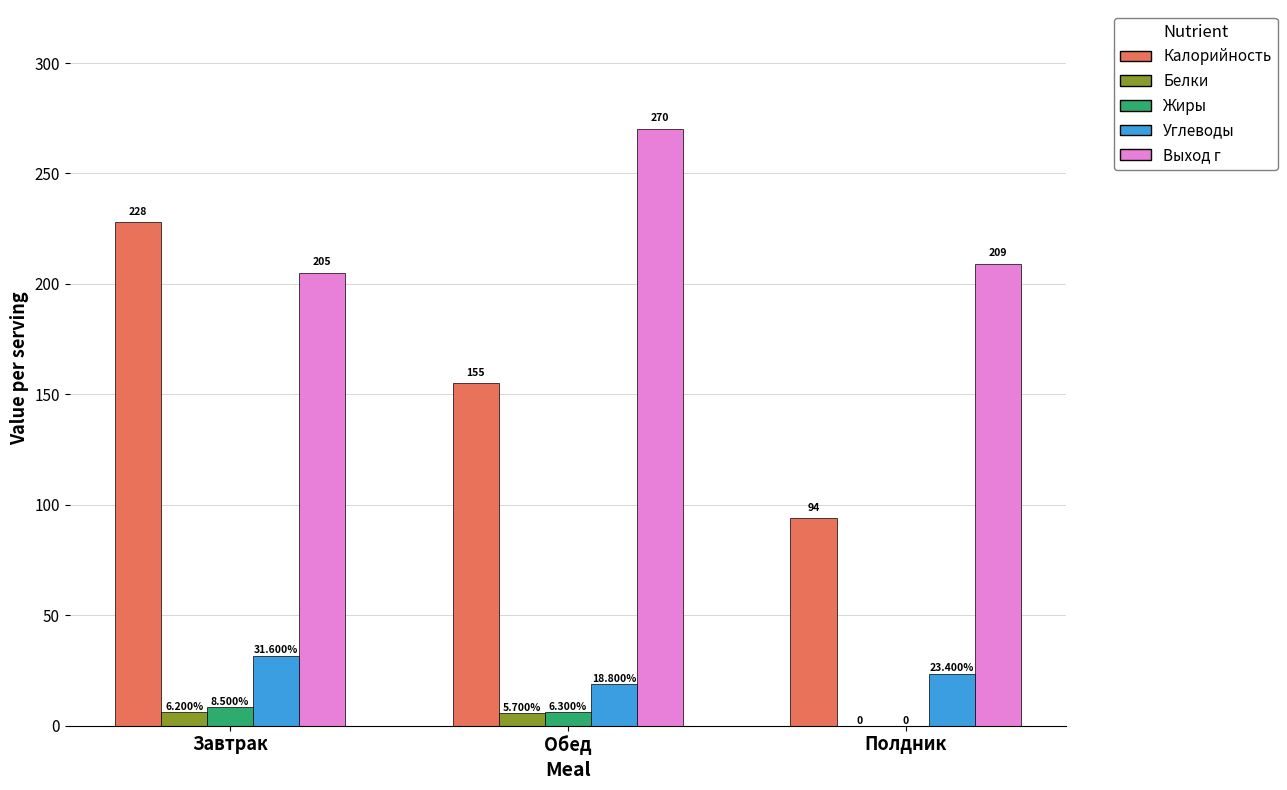

True or false: Калорийность has a value of 131.7 at Полдник.

False